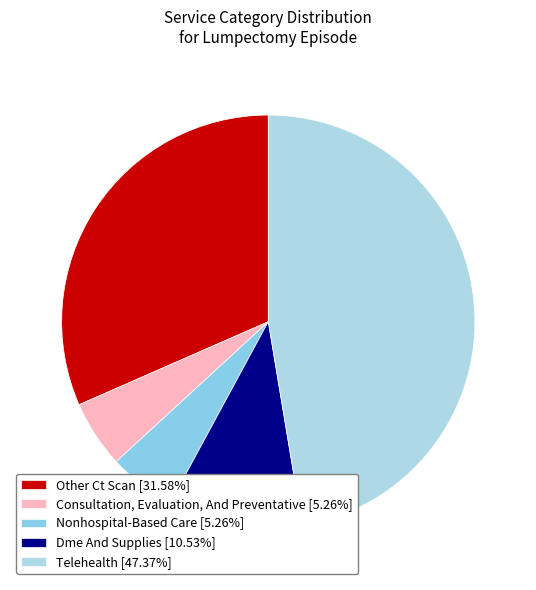

Count the number of slices in the pie.

5